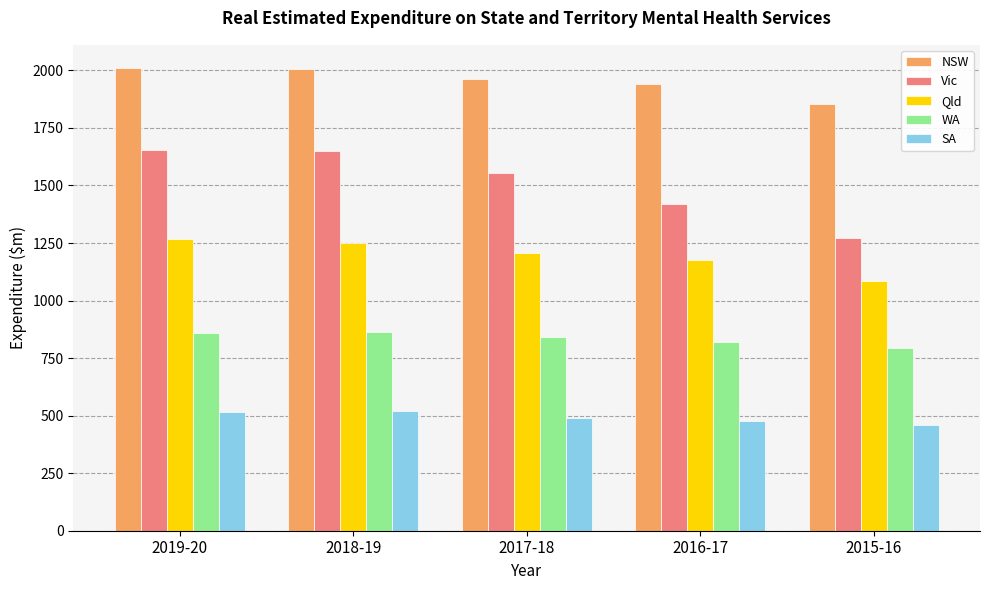

Count the number of data series in this chart.

5